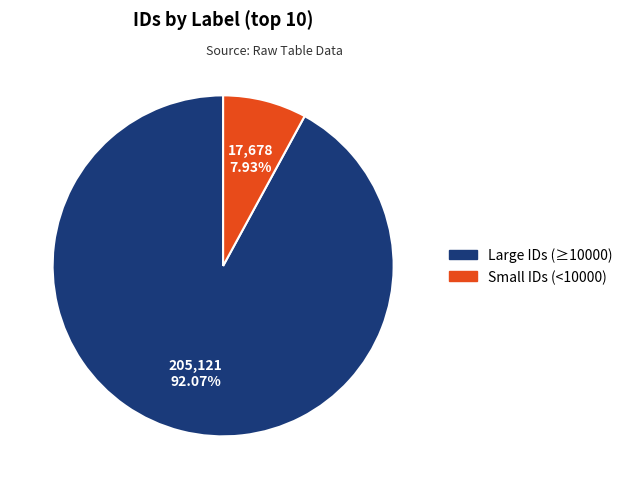

Which category has the smallest portion of the pie?

Small IDs (<10000)